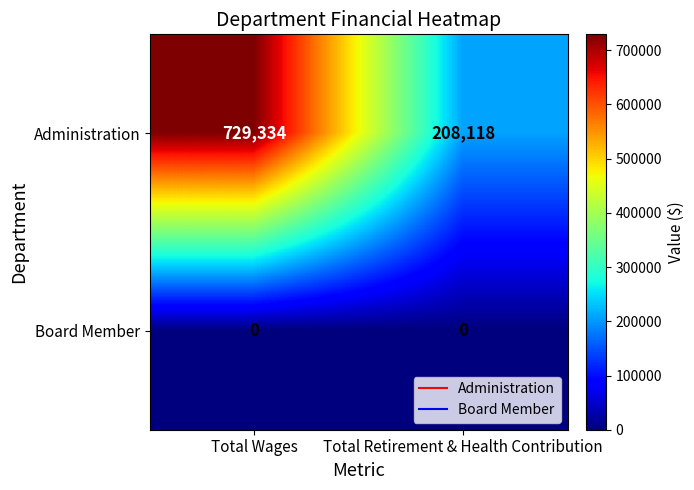

Reading right to left, transcribe all the data shown in this chart.

Administration: 208118	729334
Board Member: 0	0